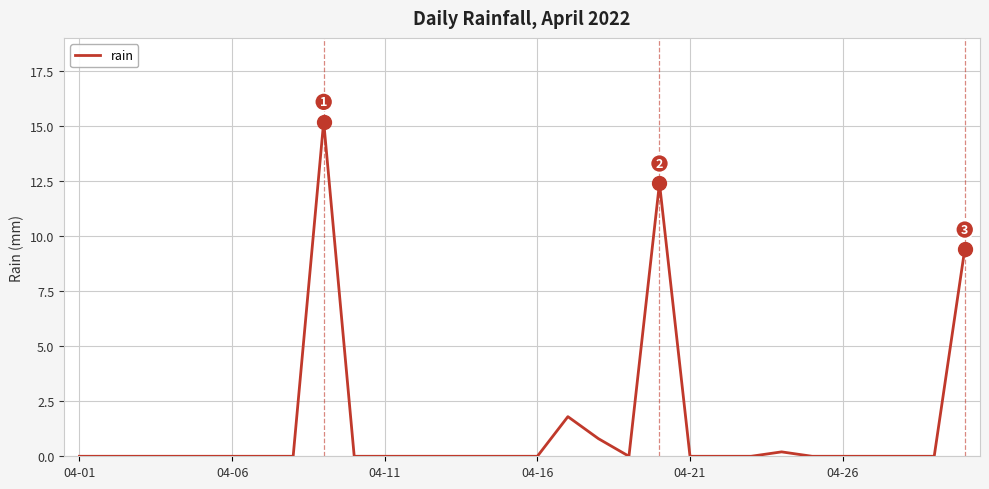

What is the greatest value displayed?

15.2